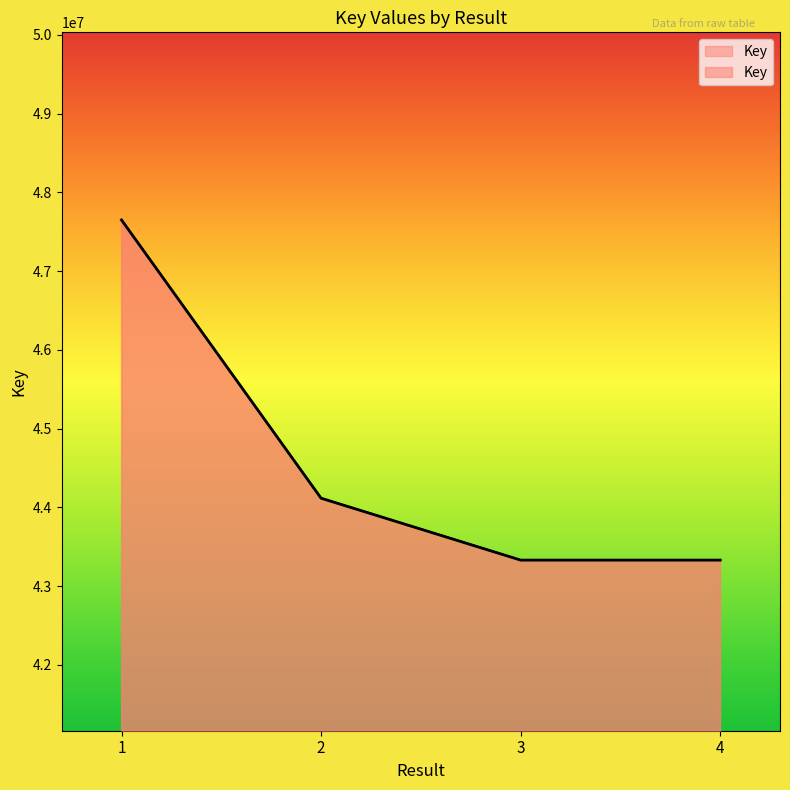

List the labels in order of value, largest first.

1, 2, 3, 4